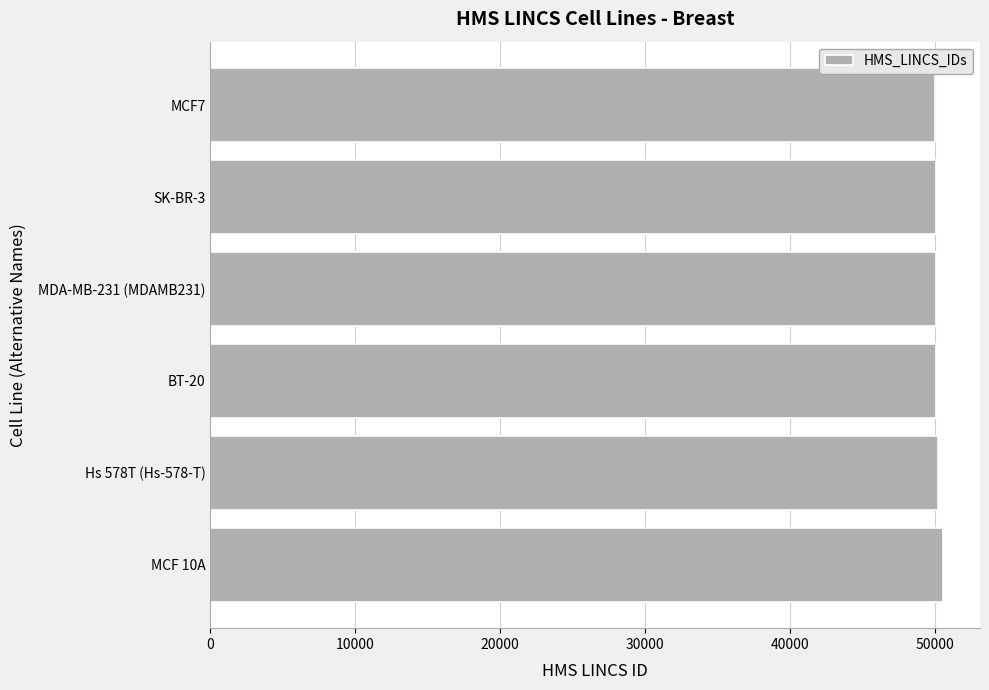

The value at SK-BR-3 is 65174. True or false?

False